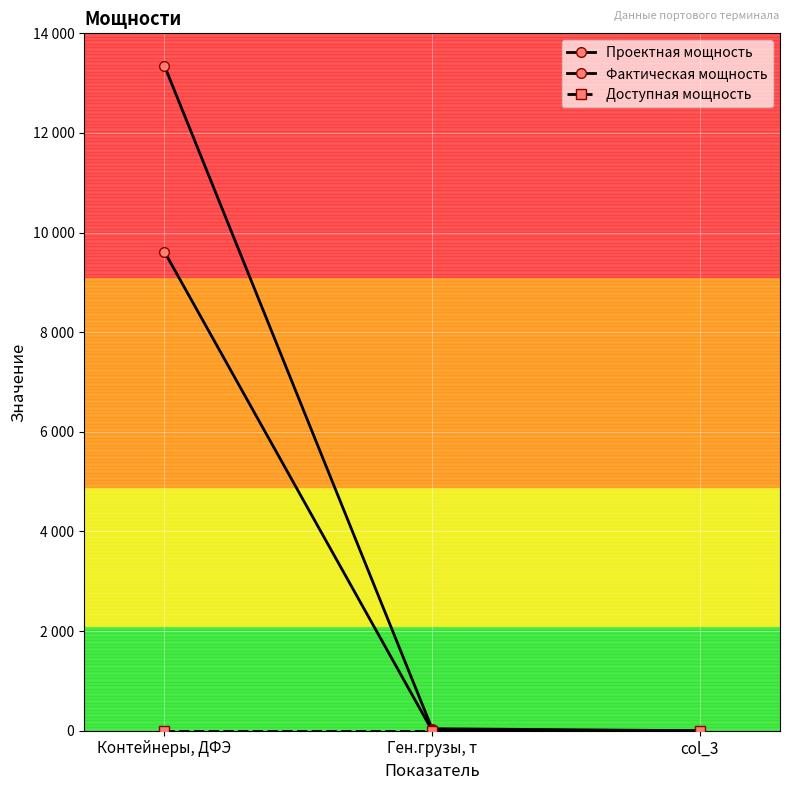

At which label does Проектная мощность first exceed 40?

Контейнеры, ДФЭ